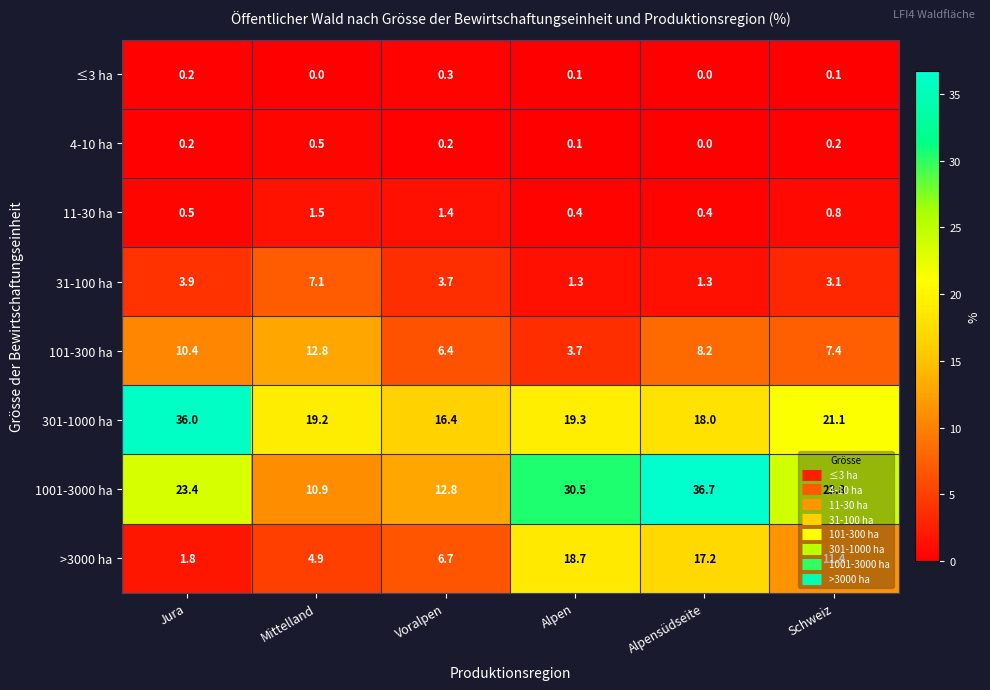

Between Mittelland and Alpensüdseite, which series saw the biggest shift?

1001-3000 ha